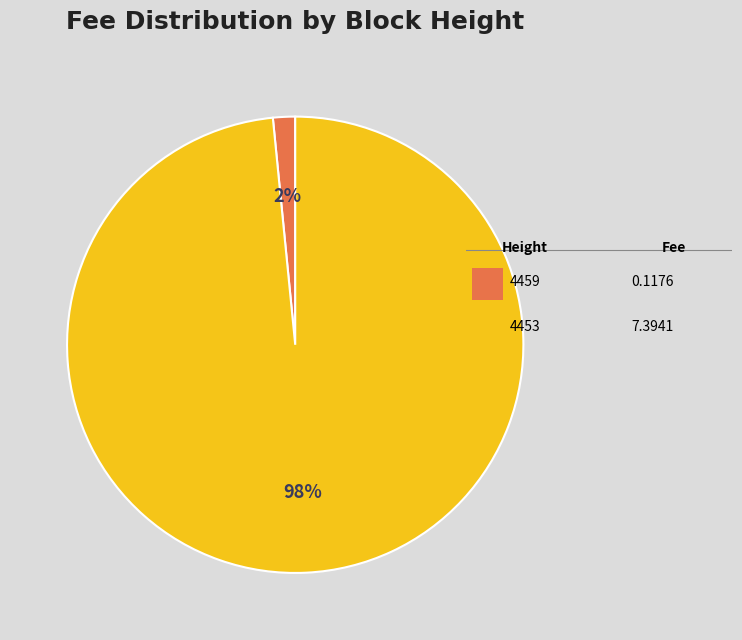

To the nearest percent, what is the average slice percentage?

50%